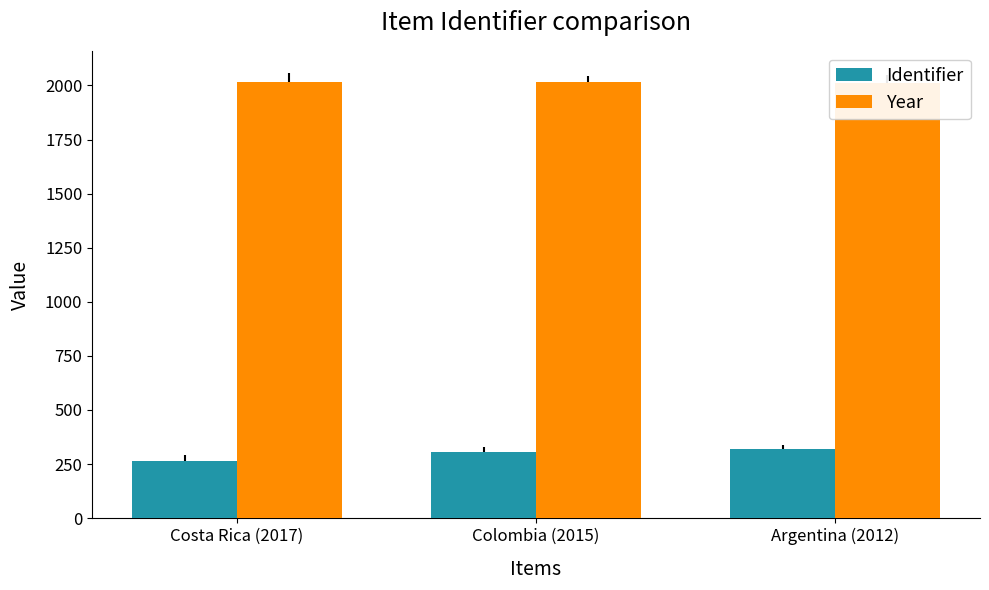

Are the bars horizontal?

No